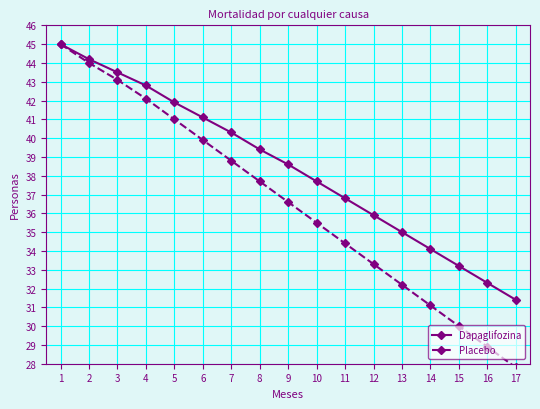

What are all the series names shown in the legend?

Dapaglifozina, Placebo